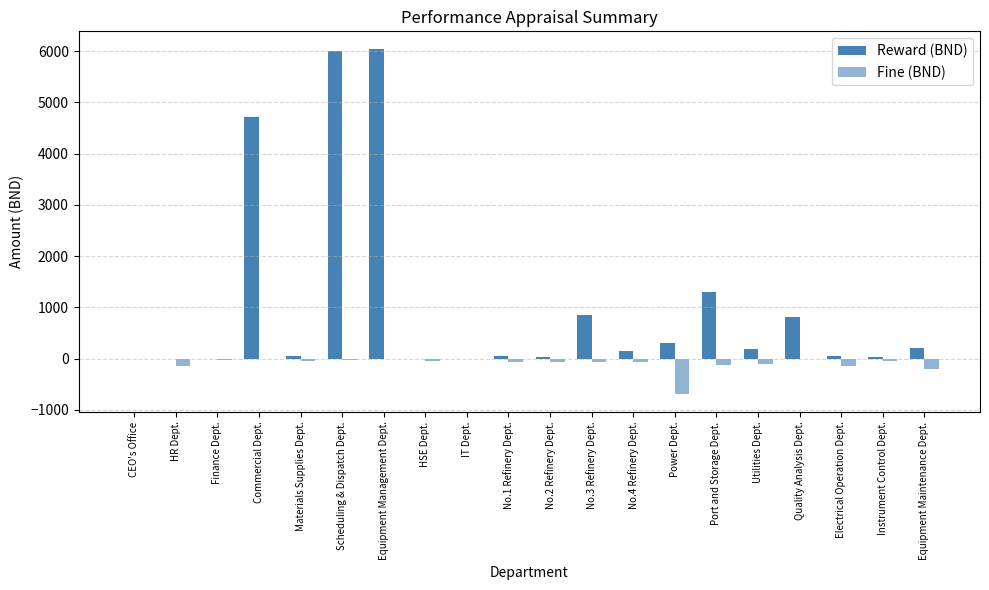

Count the number of categories in the chart.

20